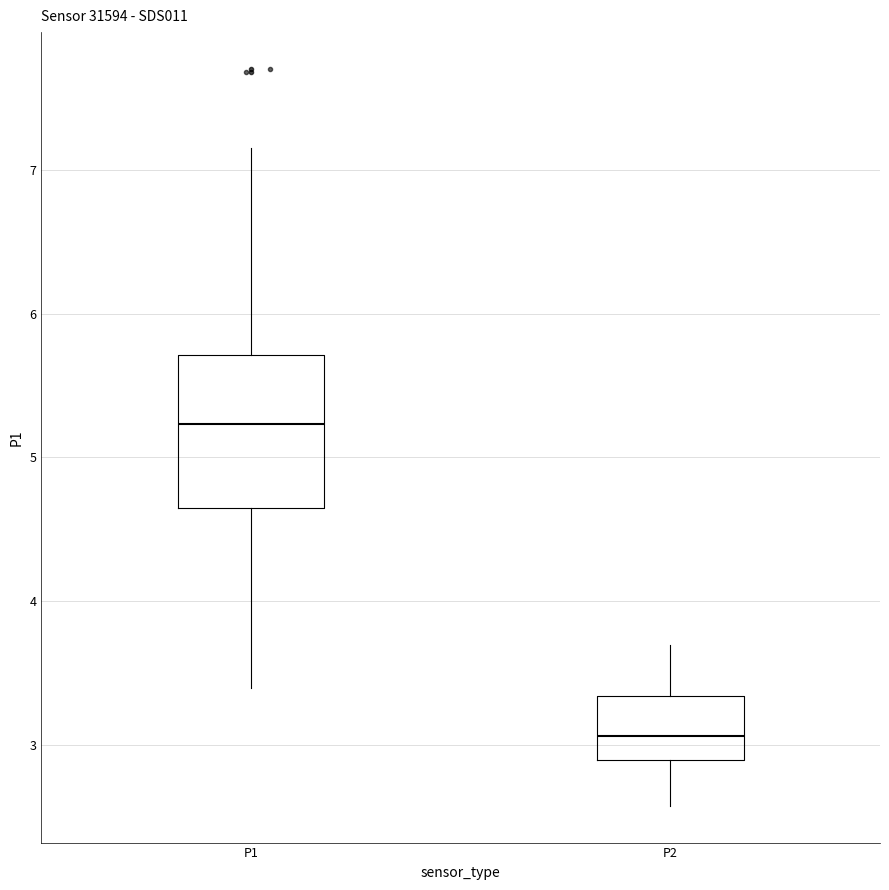

Where does the upper whisker of the box for P2 end on the y-axis? The values are not printed on the chart, so give them approximately, as read against the axis.

3.7